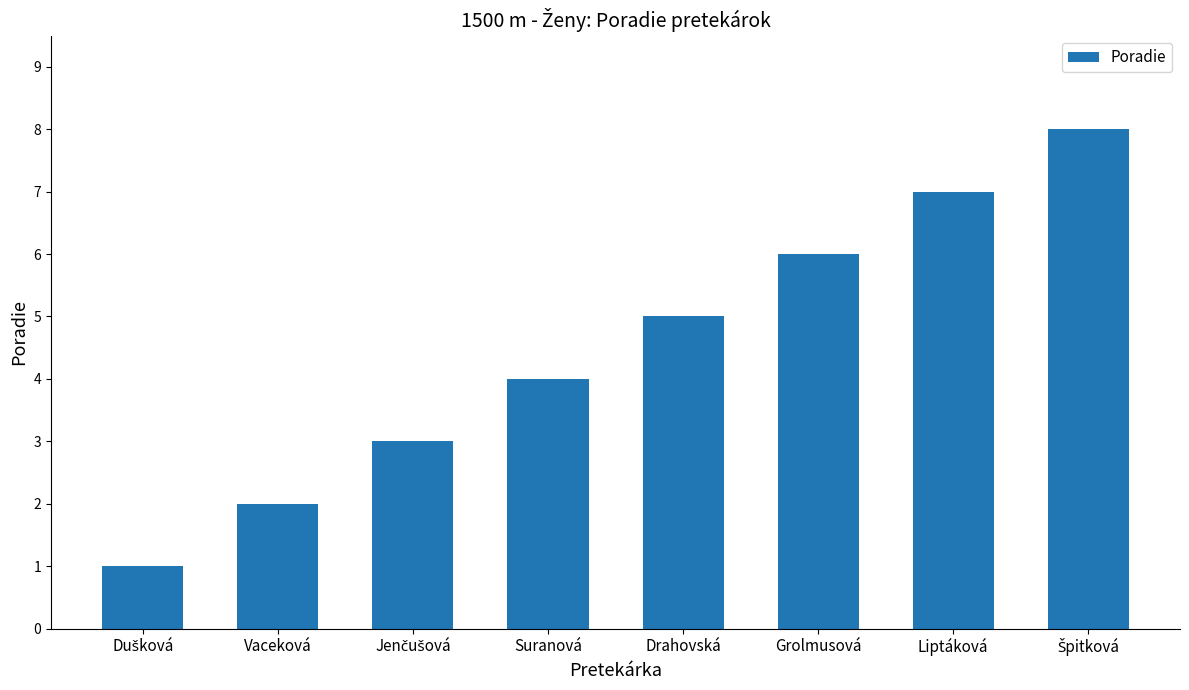

The value at Grolmusová is 8. True or false?

False